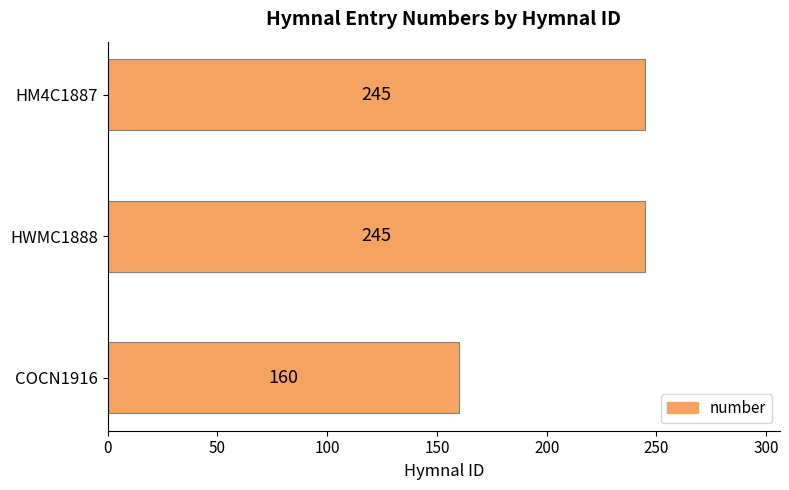

Does the chart contain any negative values?

No